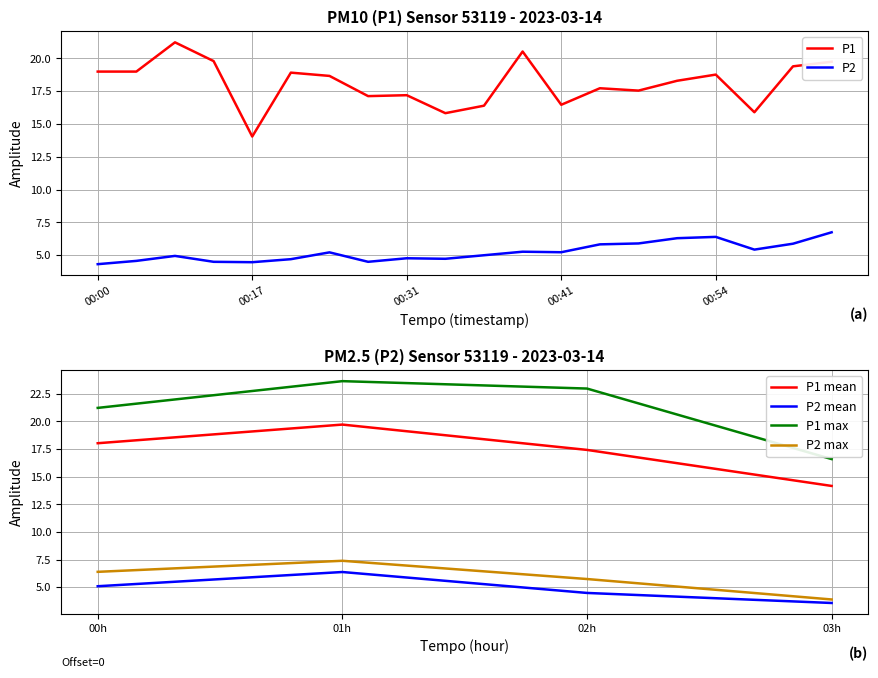

True or false: P2 and P1 cross at least once.

False